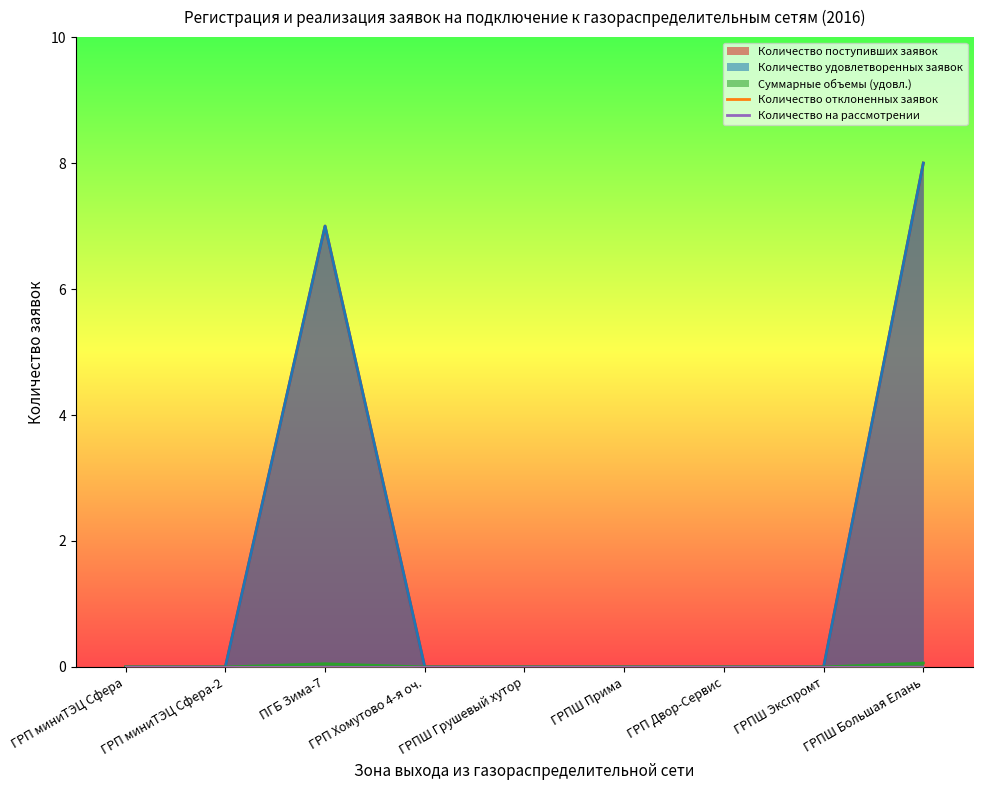

List the labels in order of Количество удовлетворенных заявок value, largest first.

ГРПШ Большая Елань, ПГБ Зима-7, ГРП миниТЭЦ Сфера, ГРП миниТЭЦ Сфера-2, ГРП Хомутово 4-я оч., ГРПШ Грушевый хутор, ГРПШ Прима, ГРП Двор-Сервис, ГРПШ Экспромт